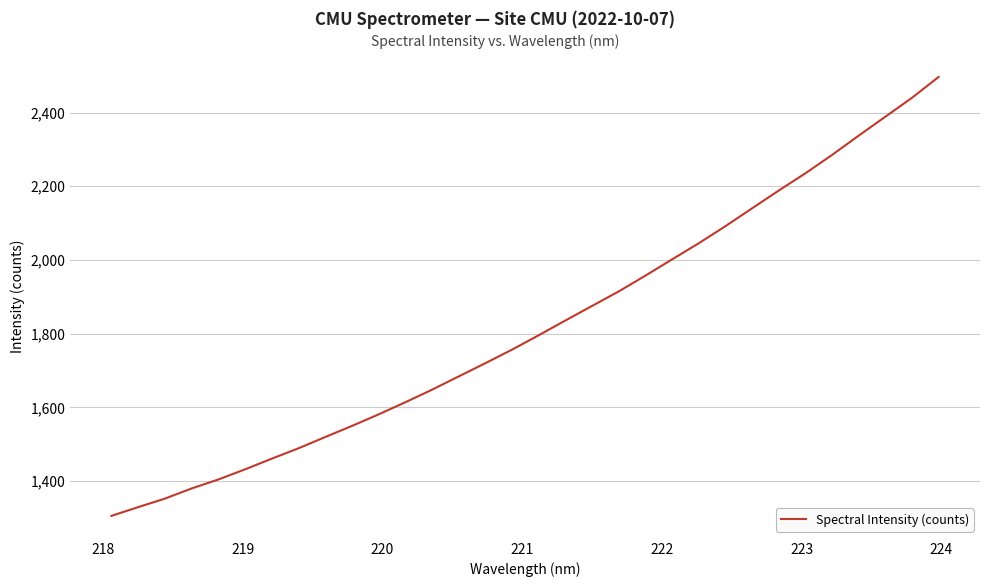

Reading left to right, transcribe all the data shown in this chart.

1305.7	1329.4	1352.5	1380.0	1404.4	1431.8	1460.8	1488.9	1519.5	1549.5	1580.9	1613.8	1647.8	1683.9	1719.8	1756.6	1795.7	1835.6	1875.2	1914.6	1957.4	2001.5	2045.2	2091.5	2140.0	2188.2	2235.1	2284.8	2337.2	2388.6	2439.9	2496.5